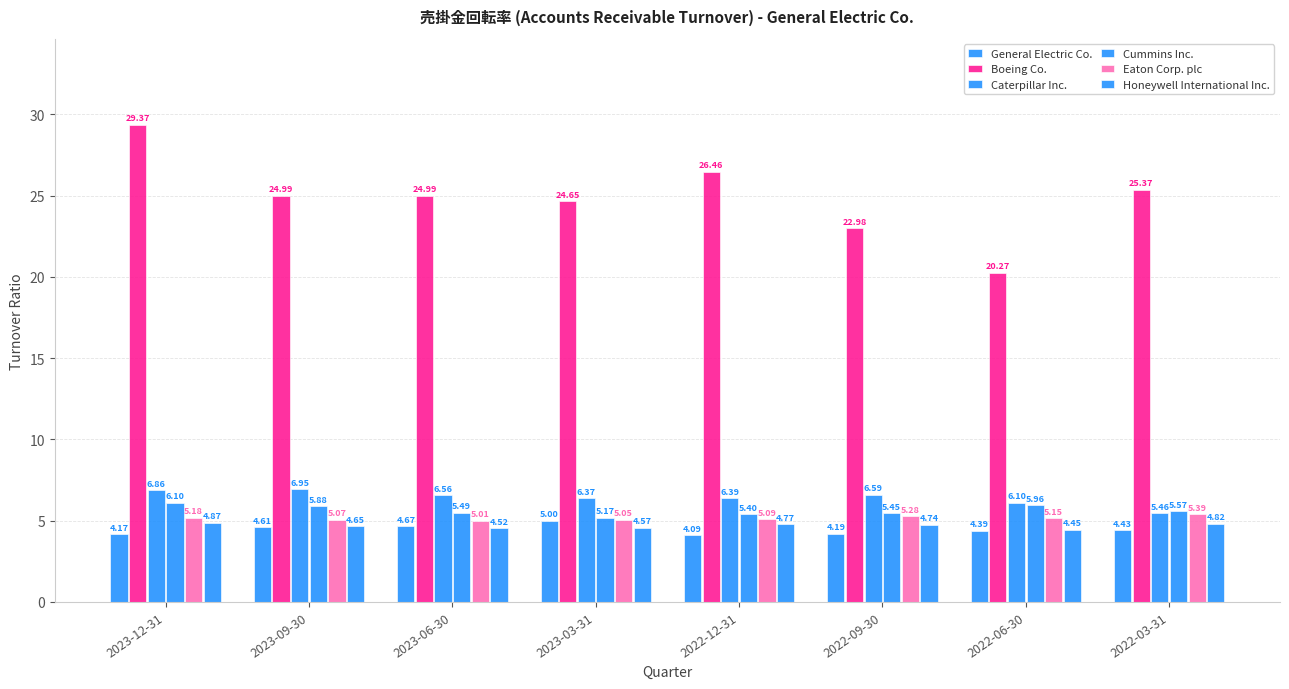

What is the total value across all series at 2023-06-30?

51.2